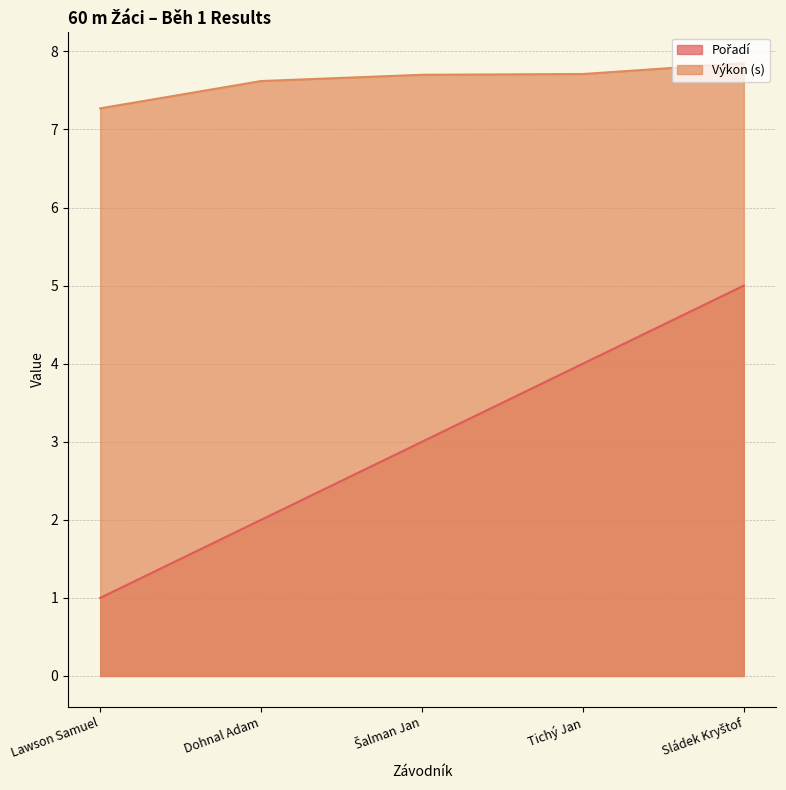

True or false: Výkon (s) has a value of 7.6 at Dohnal Adam.

True